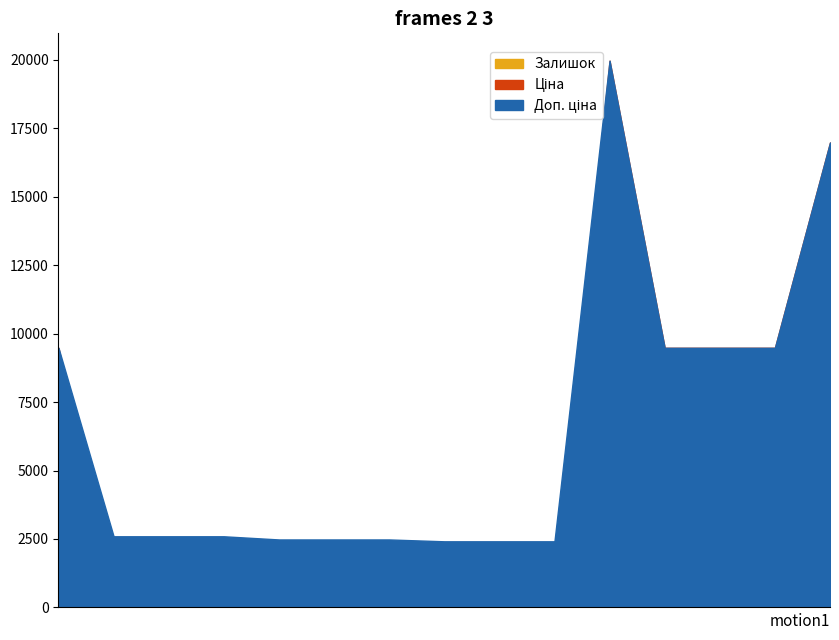

Which series changed the most between 271652172 and 271642174?

Доп. ціна